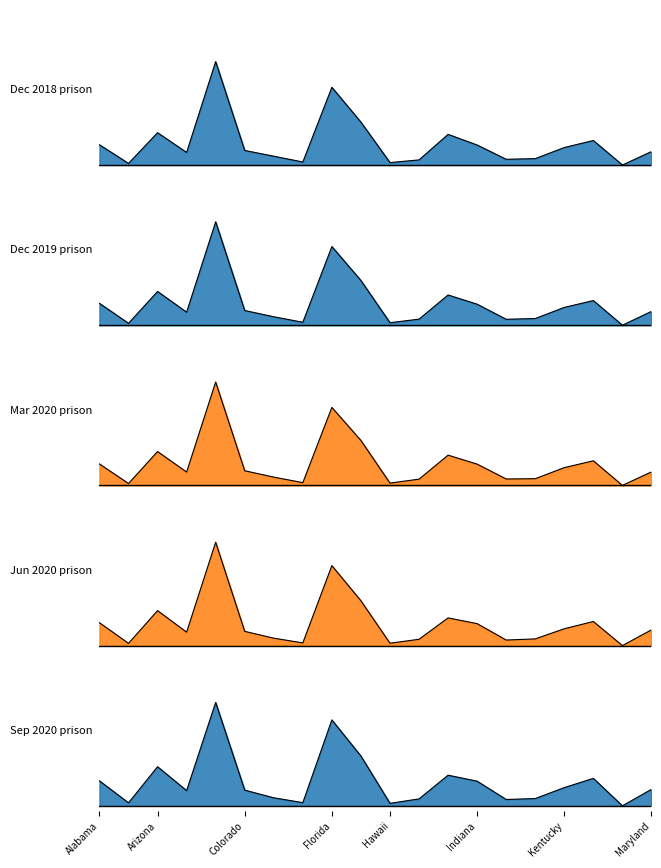

What is the value of the Dec 2019 prison point at the 9th from the left?

0.8